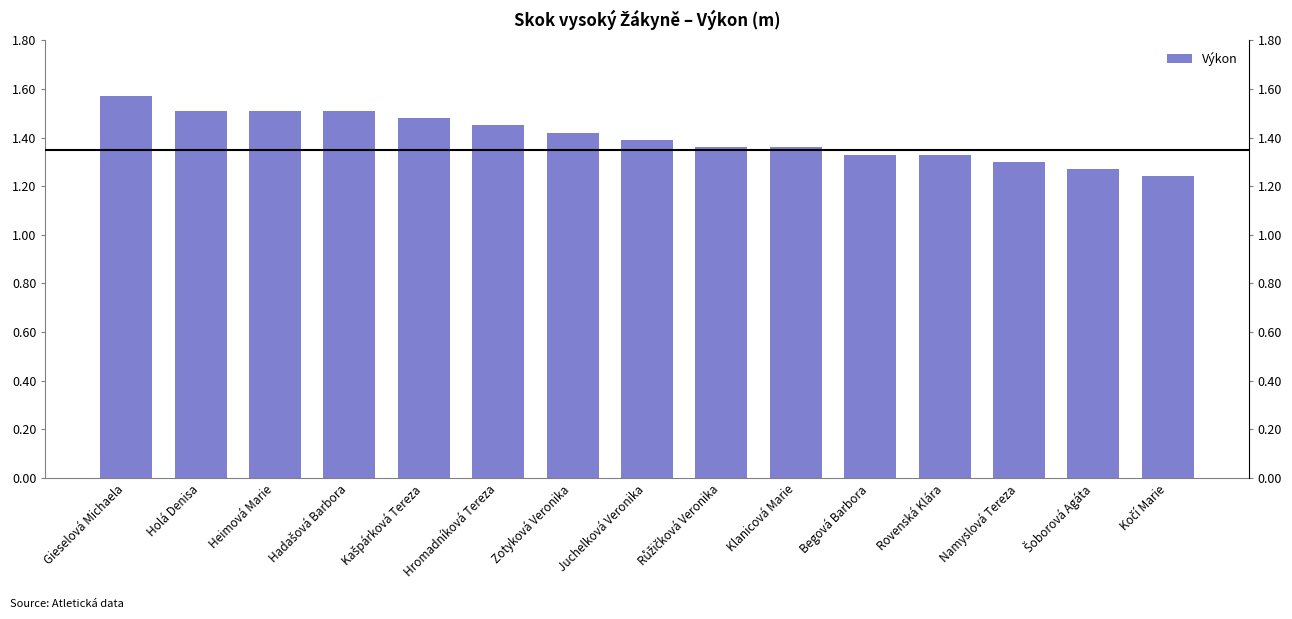

What is the value of the 2nd bar from the left?

1.5